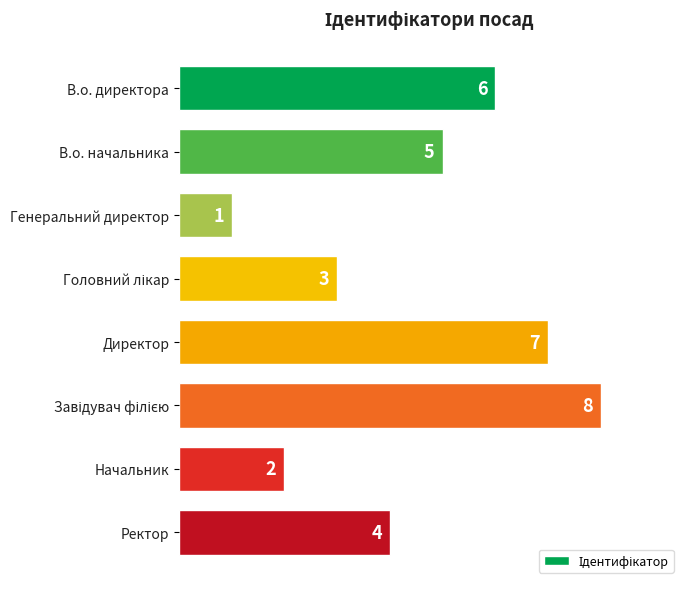

Where is the data nearest to the value 4?

Ректор